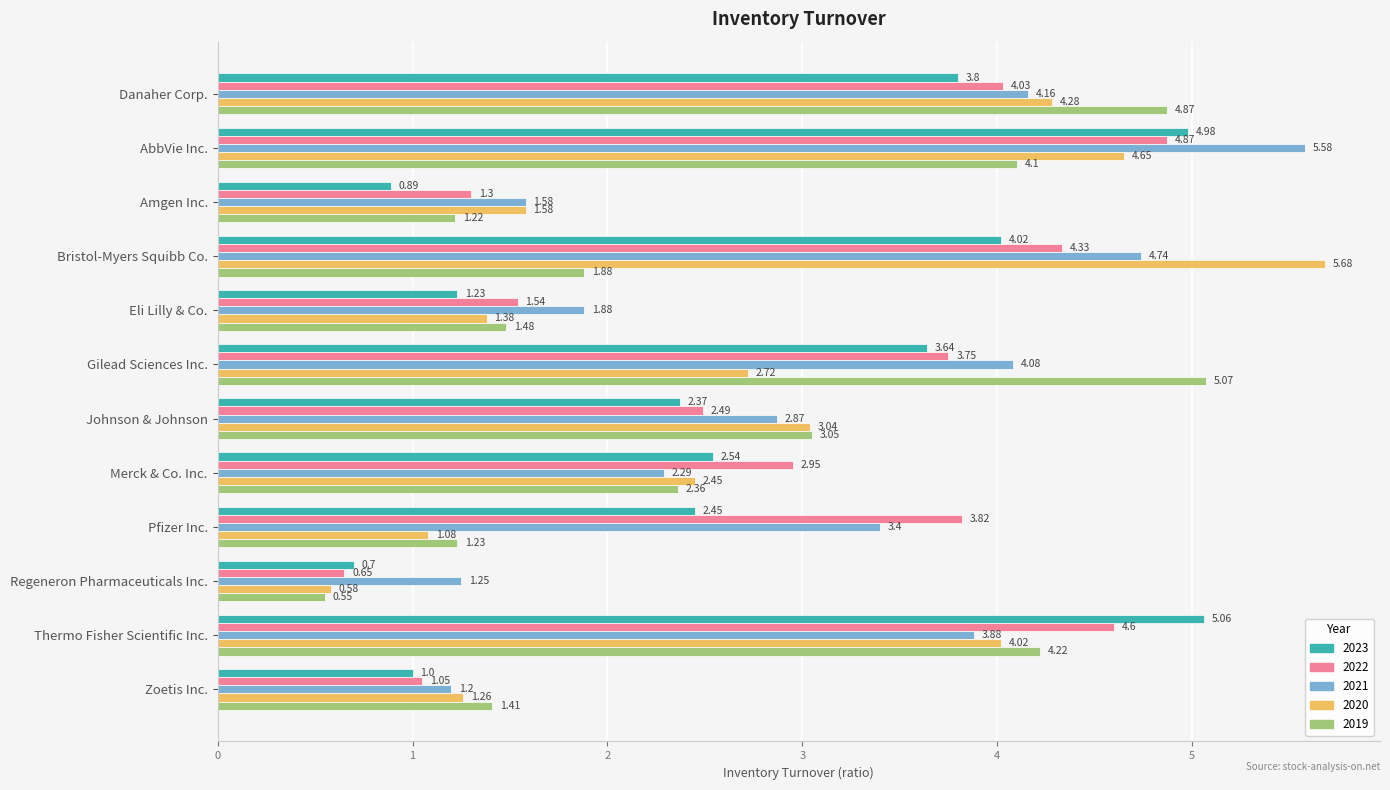

Where is 2022 nearest to the value 2?

Eli Lilly & Co.